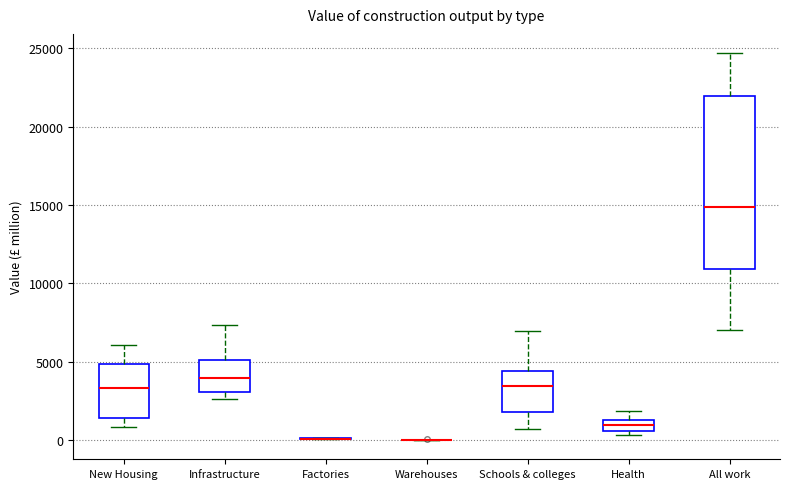

Where is the upper edge of the box for Health on the y-axis? The values are not printed on the chart, so give them approximately, as read against the axis.

1500